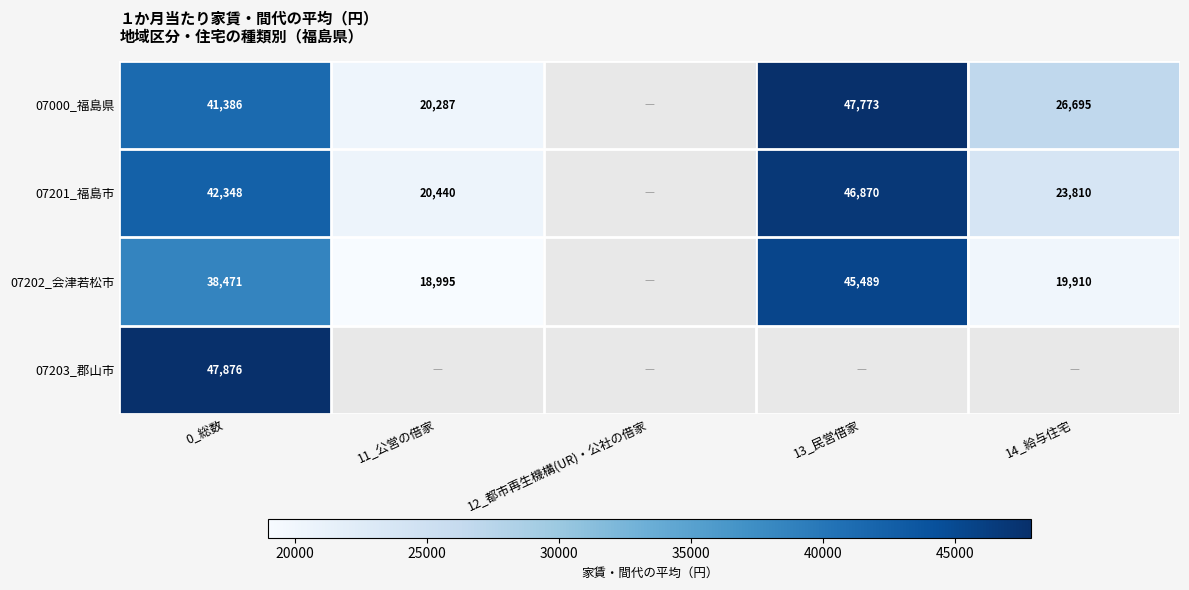

What is the difference between the 07202_会津若松市 values at 0_総数 and 11_公営の借家?

19476